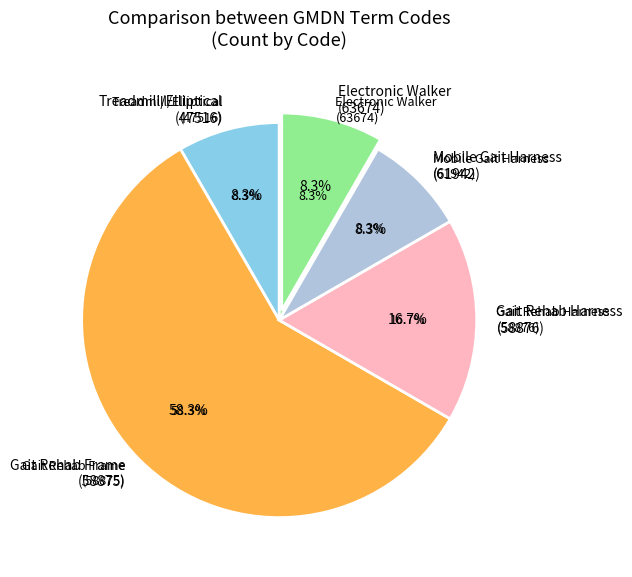

Do OMEGO and MOBILITY ASSIST together represent more than half of the pie?

No